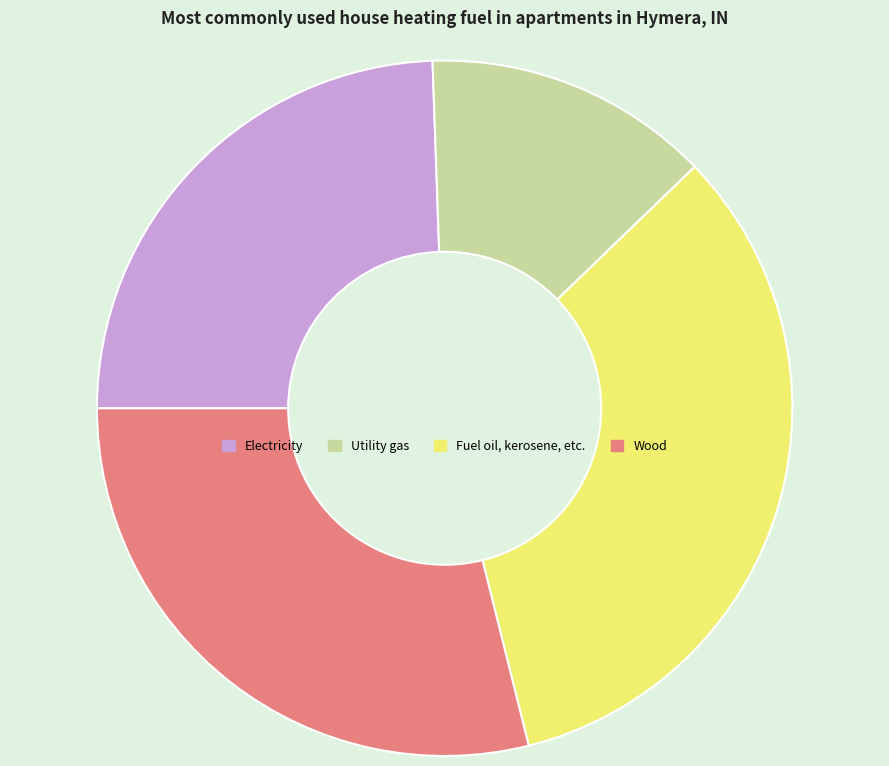

Is the sum of Wood and Fuel oil, kerosene, etc. greater than half?

Yes